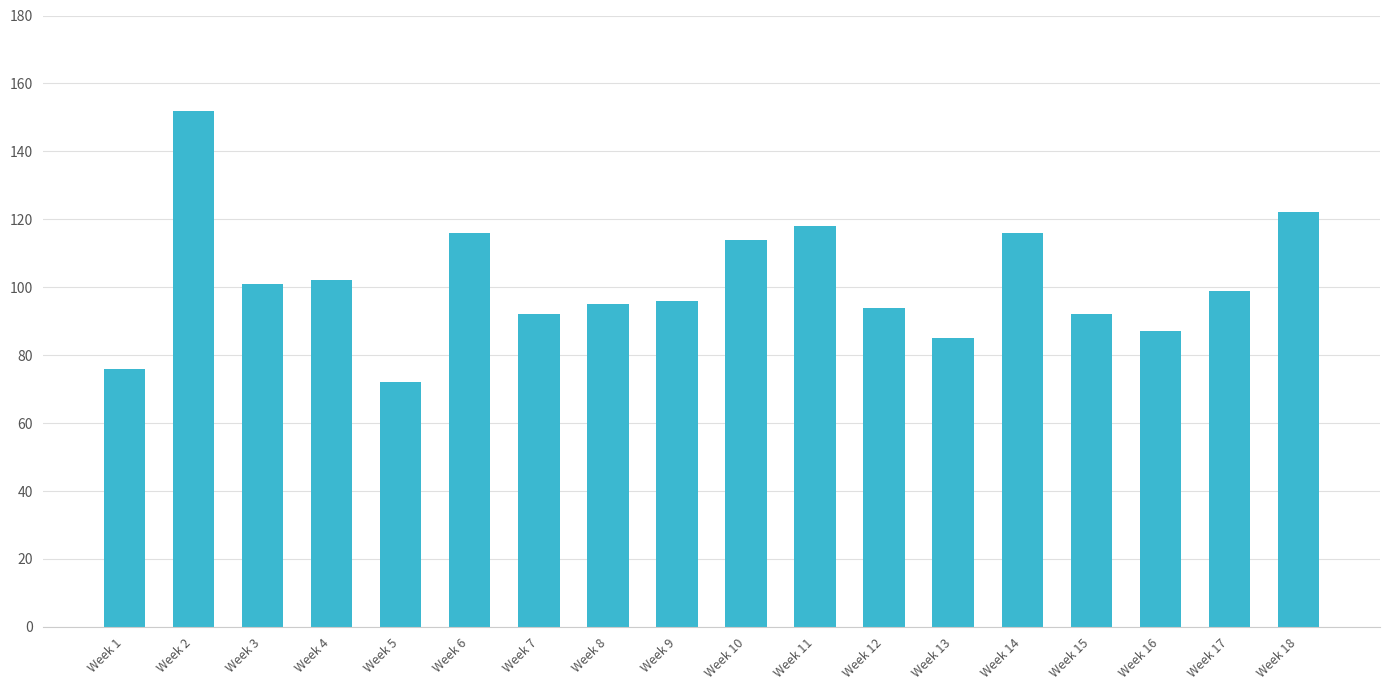

Which category has the lowest value across all series?

Week 5